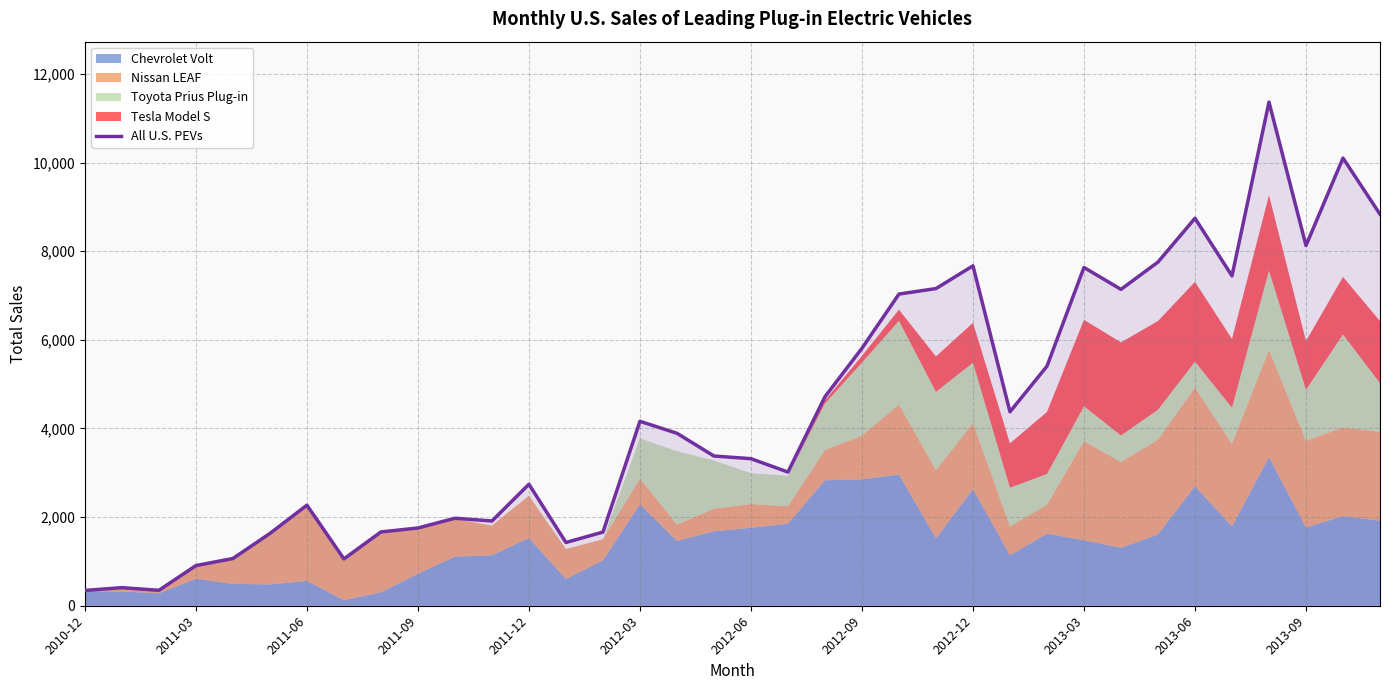

What is the highest value of the All U.S. PEVs series?

11363